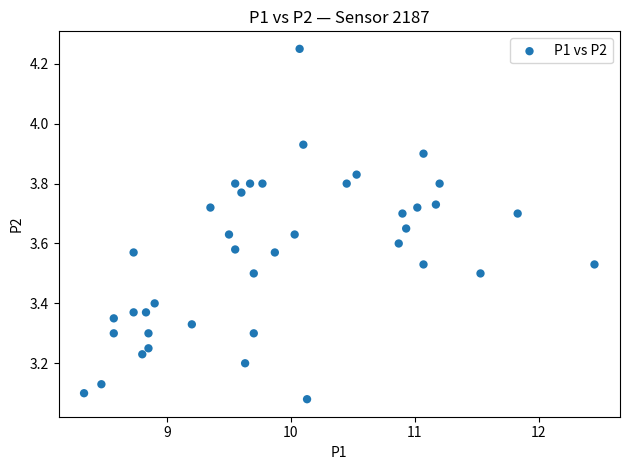

What is the range of X values (max minus min)?

4.1